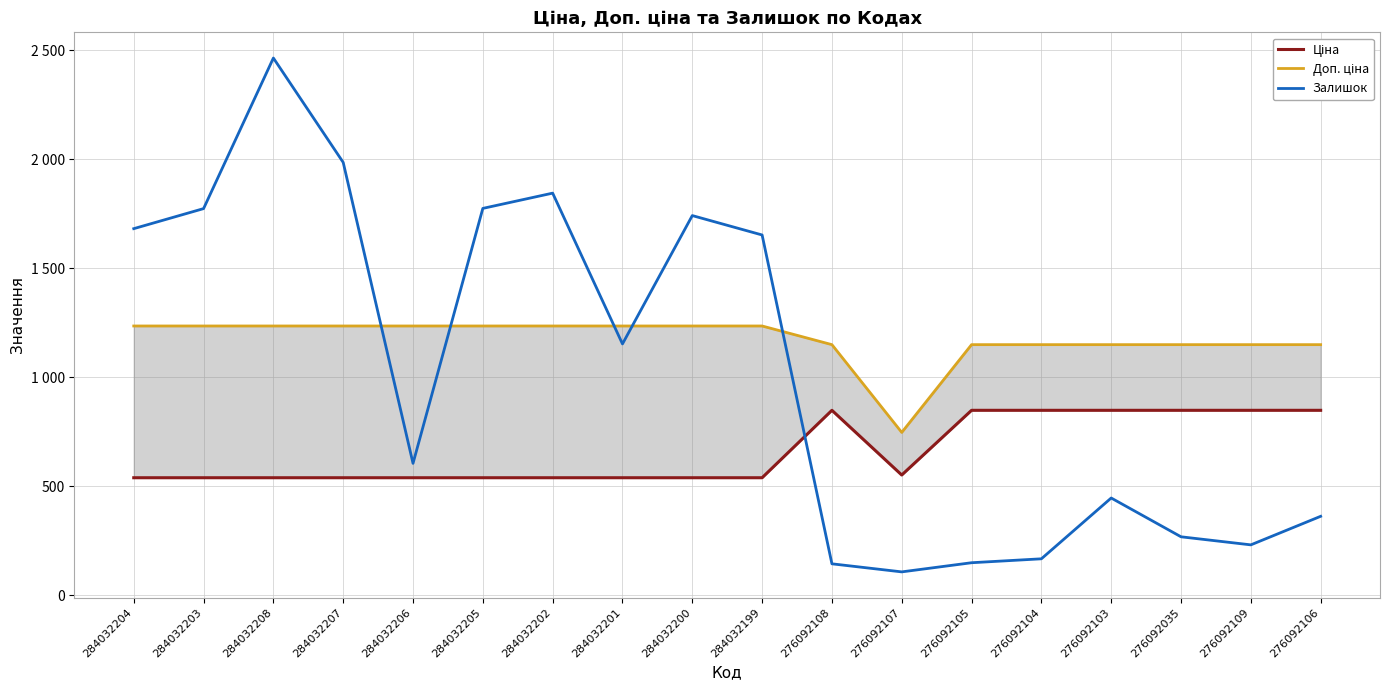

What is the average value of the Доп. ціна series?

1174.9